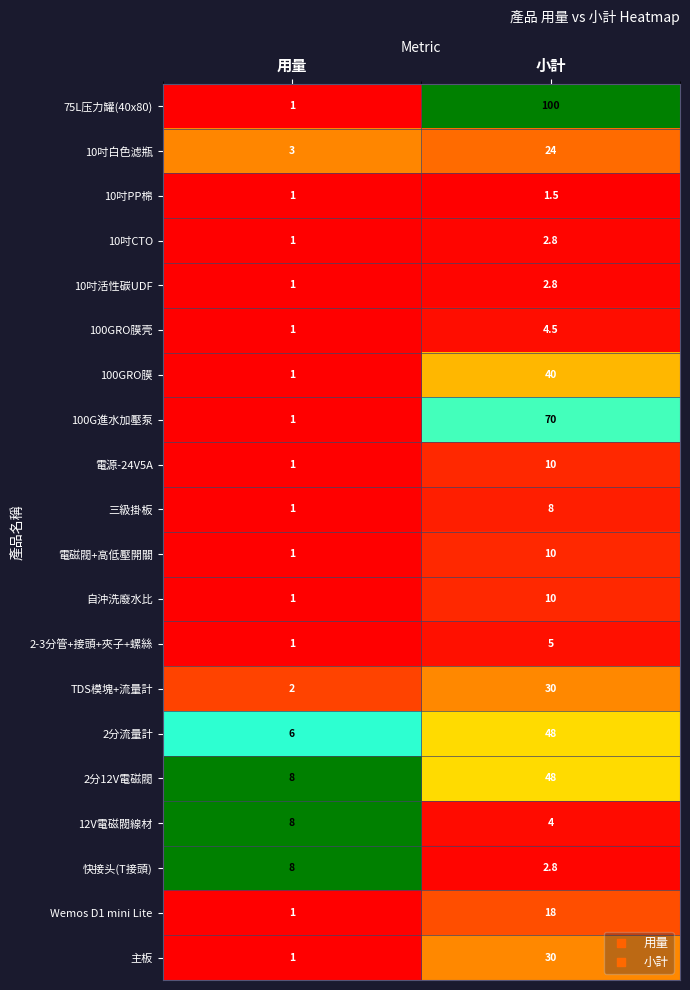

The 自沖洗廢水比 series shows 10.0 at 小計. True or false?

True